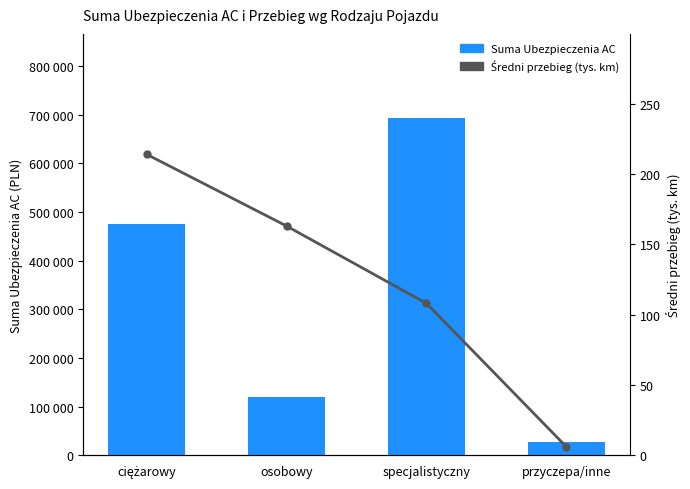

Between osobowy and specjalistyczny, which is larger?

specjalistyczny